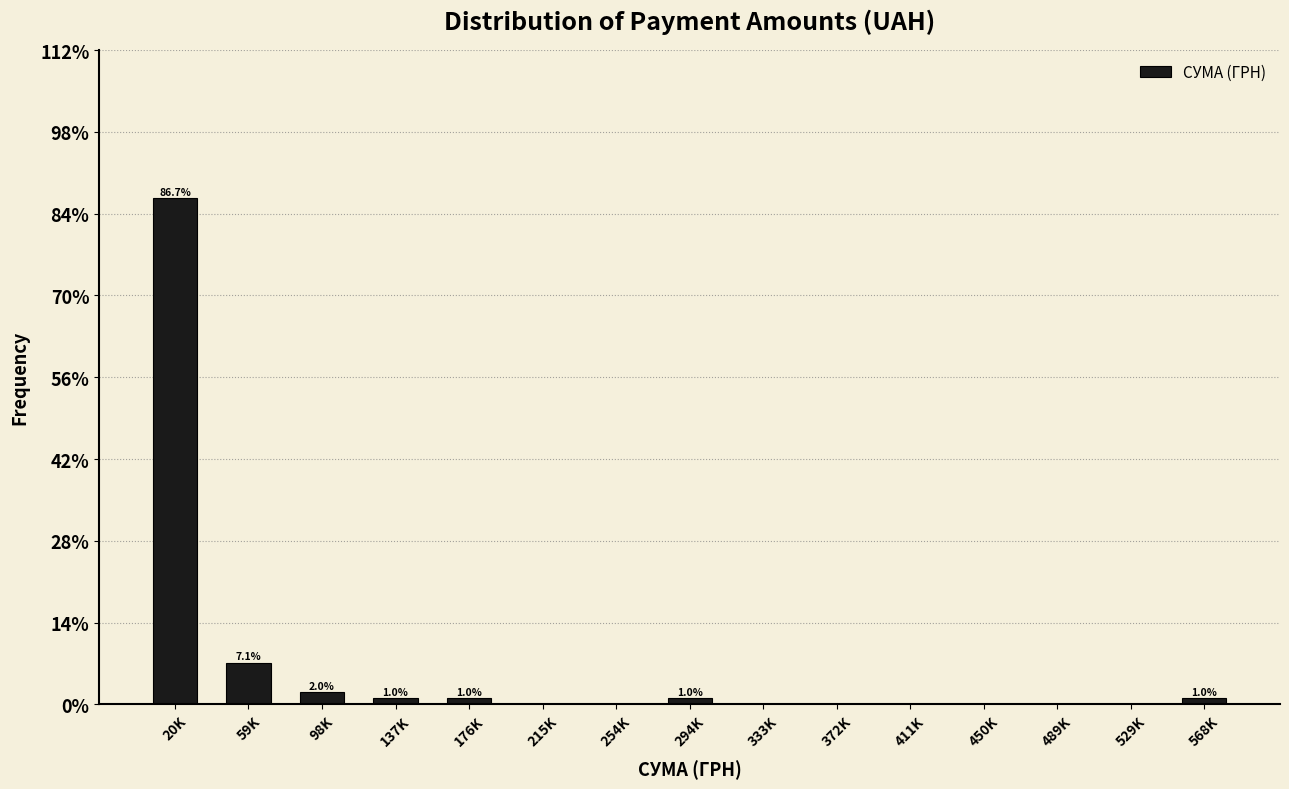

Reading right to left, extract all data points from this chart.

568K=1.0	529K=0.0	489K=0.0	450K=0.0	411K=0.0	372K=0.0	333K=0.0	294K=1.0	254K=0.0	215K=0.0	176K=1.0	137K=1.0	98K=2.0	59K=7.1	20K=86.7